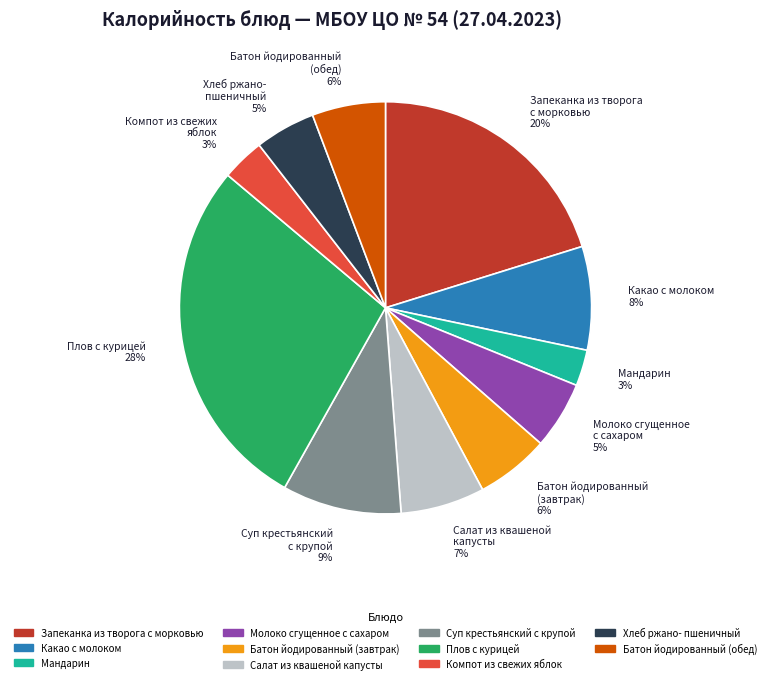

Is Какао с молоком the majority of the pie?

No